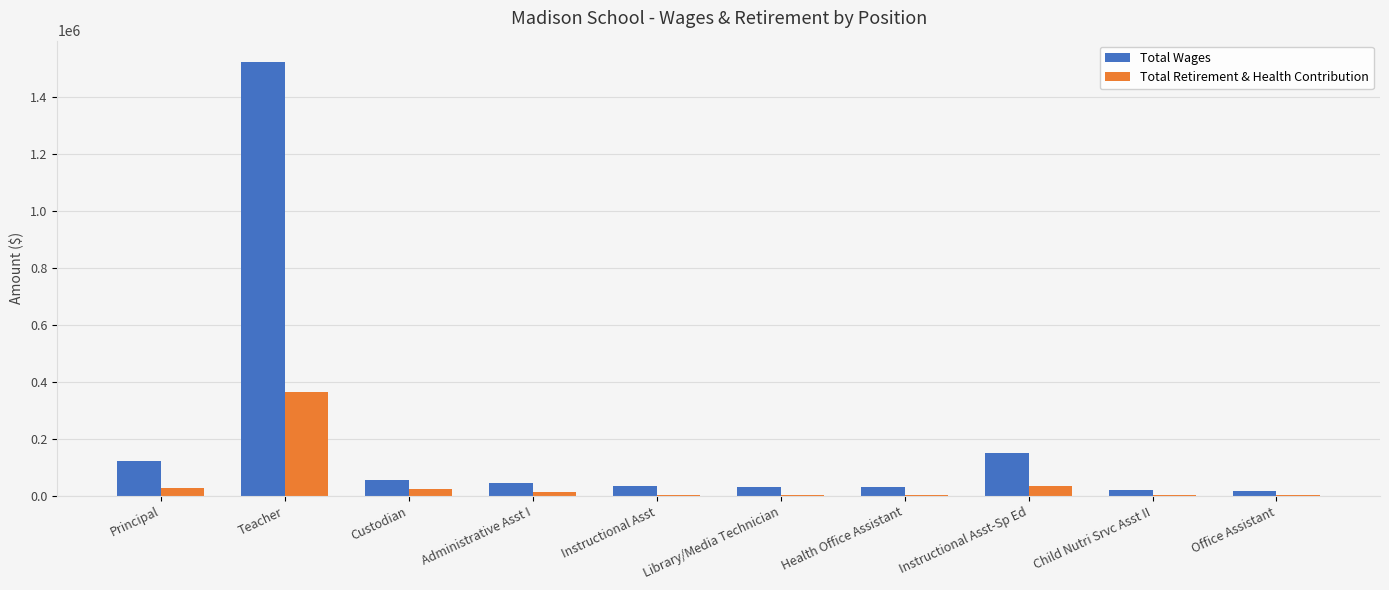

How many groups of bars are there?

10